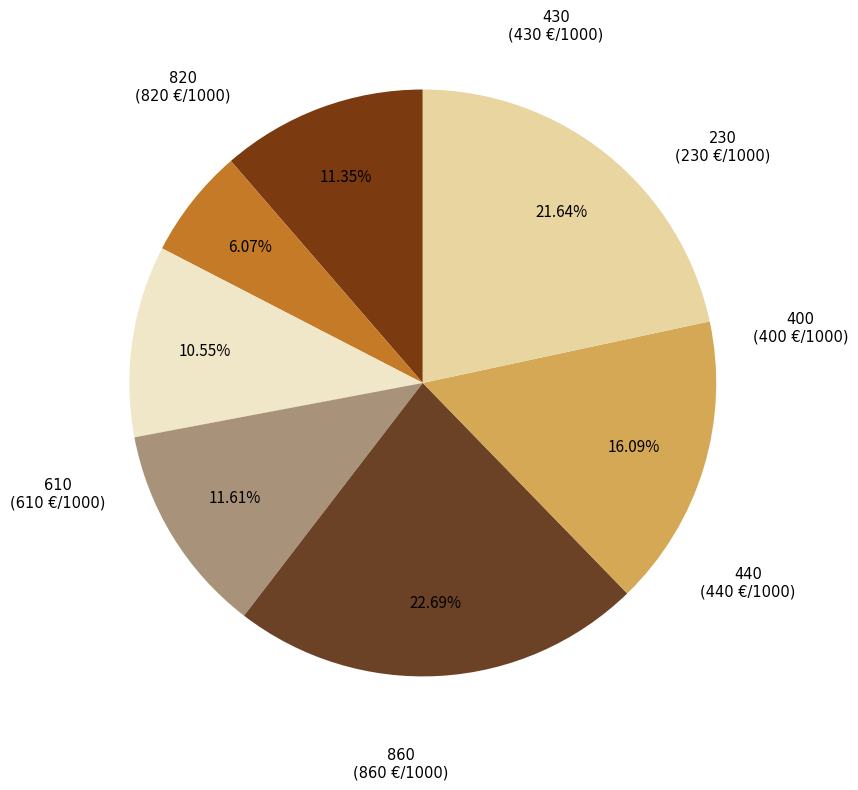

How many segments does this pie chart have?

7